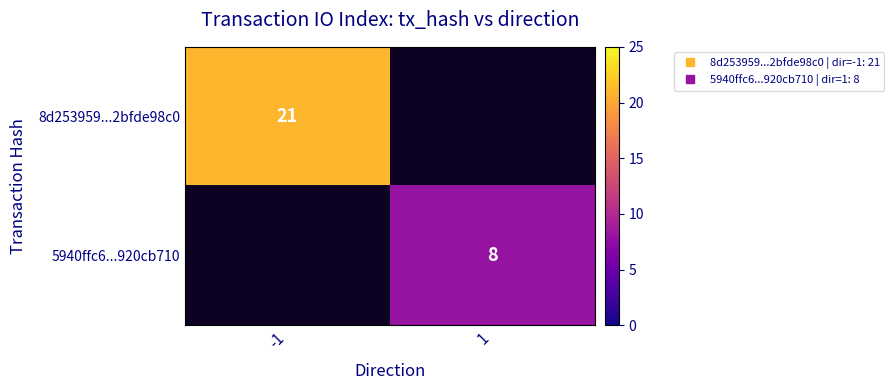

What is the greatest value displayed?

21.0